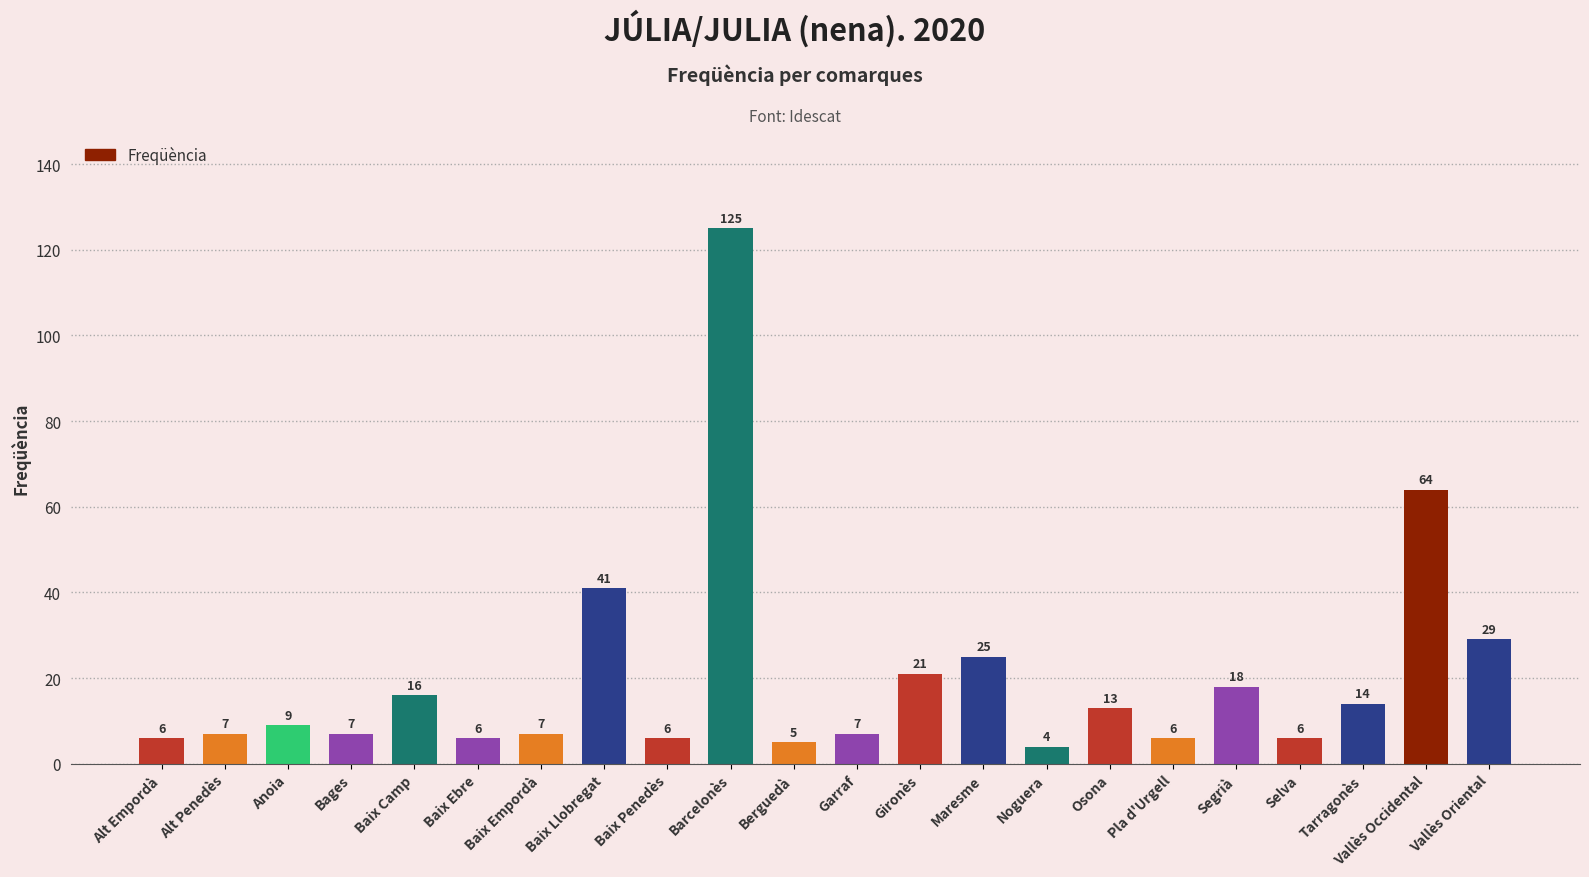

How many categories are shown in the chart?

22